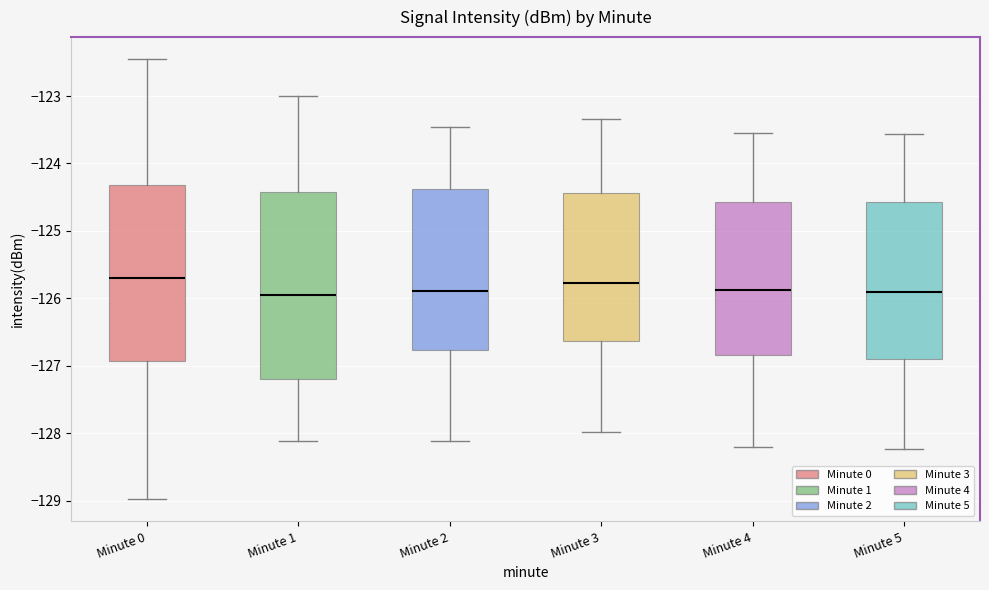

Where is the lower edge of the box for Minute 1 on the y-axis? The values are not printed on the chart, so give them approximately, as read against the axis.

-127.2